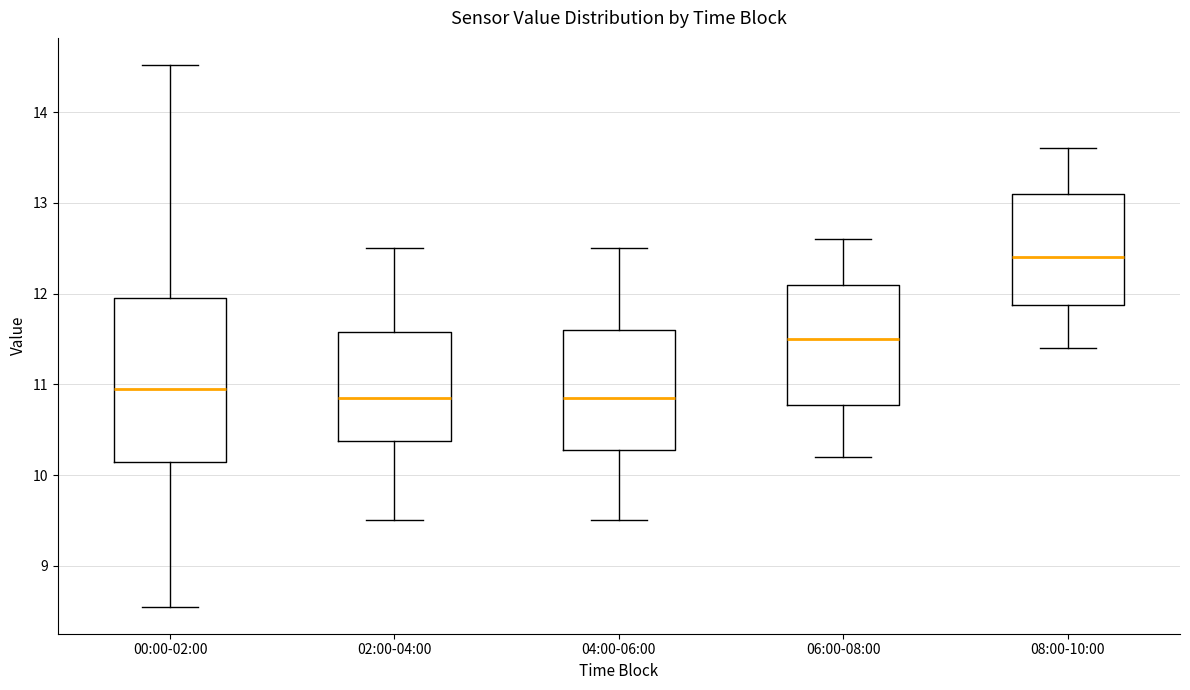

Where is the upper edge of the box for 04:00-06:00 on the y-axis? The values are not printed on the chart, so give them approximately, as read against the axis.

11.6